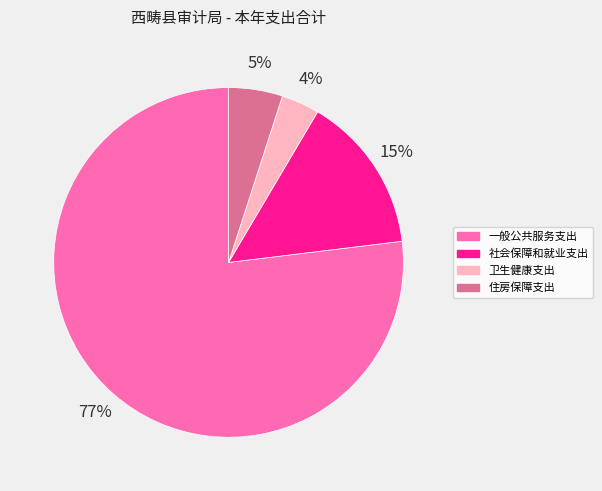

Which category accounts for the majority?

一般公共服务支出